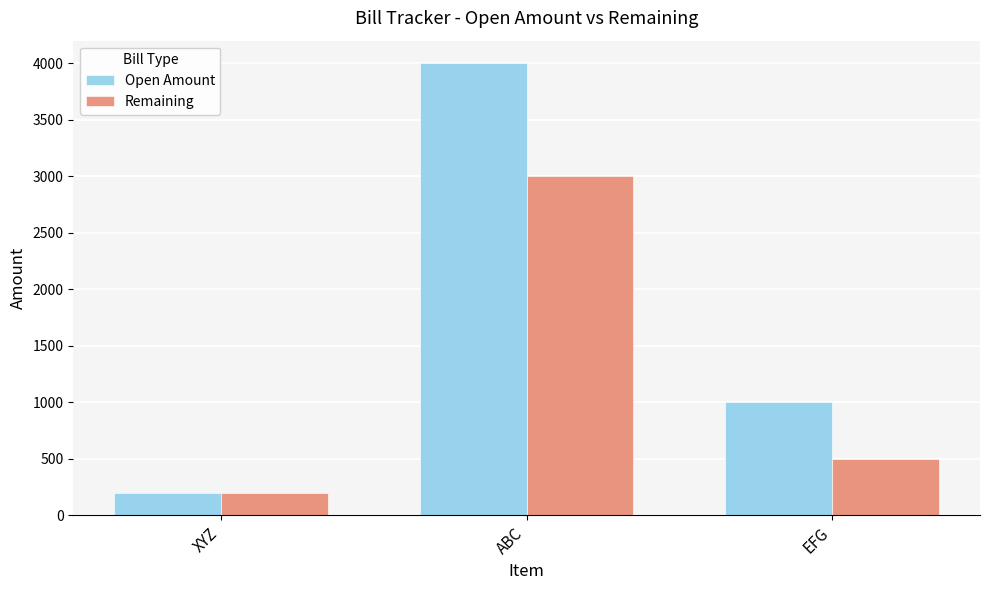

What is the difference between the maximum and second lowest values in the Open Amount series?

3000